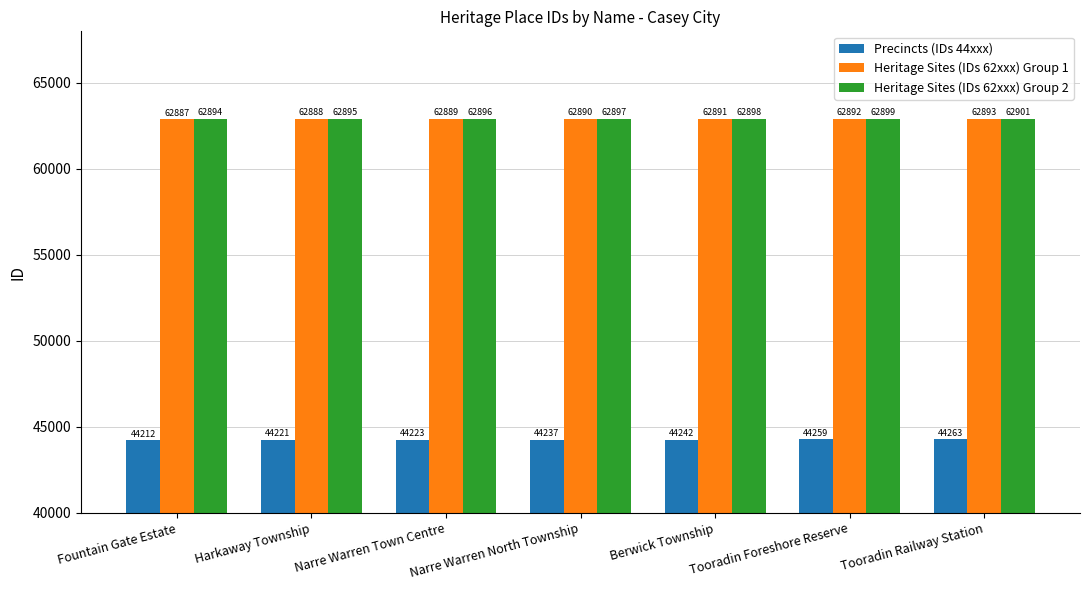

At which category does the chart reach its minimum across all series?

Fountain Gate Estate